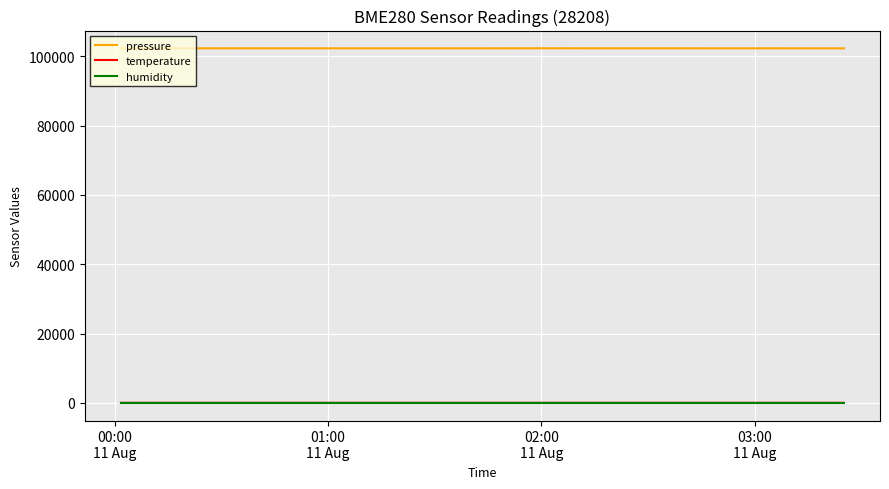

What is the maximum value shown in the chart?

102274.9